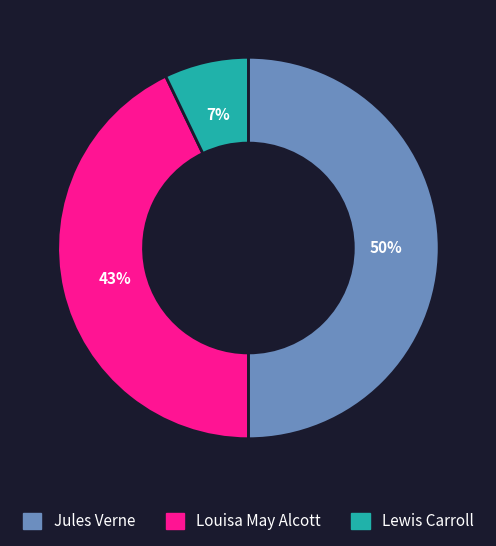

To the nearest percent, what is the combined percentage of Louisa May Alcott and Jules Verne?

93%